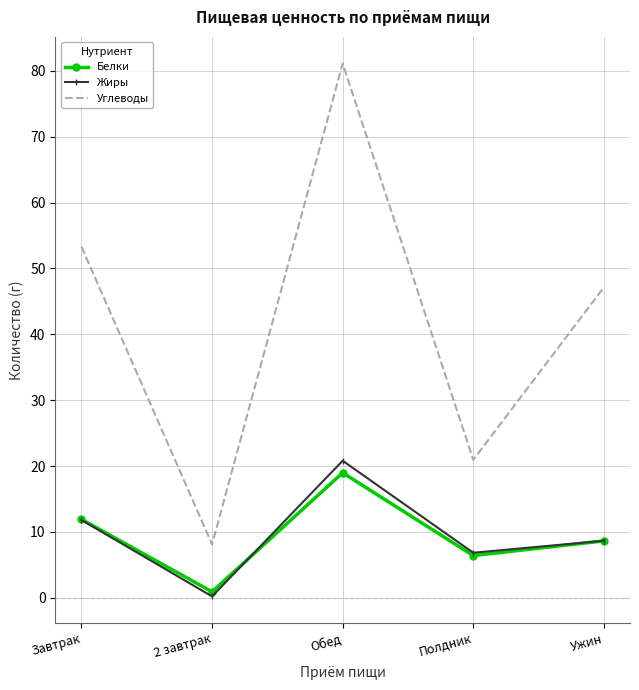

Which series has the largest range (max minus min)?

Углеводы